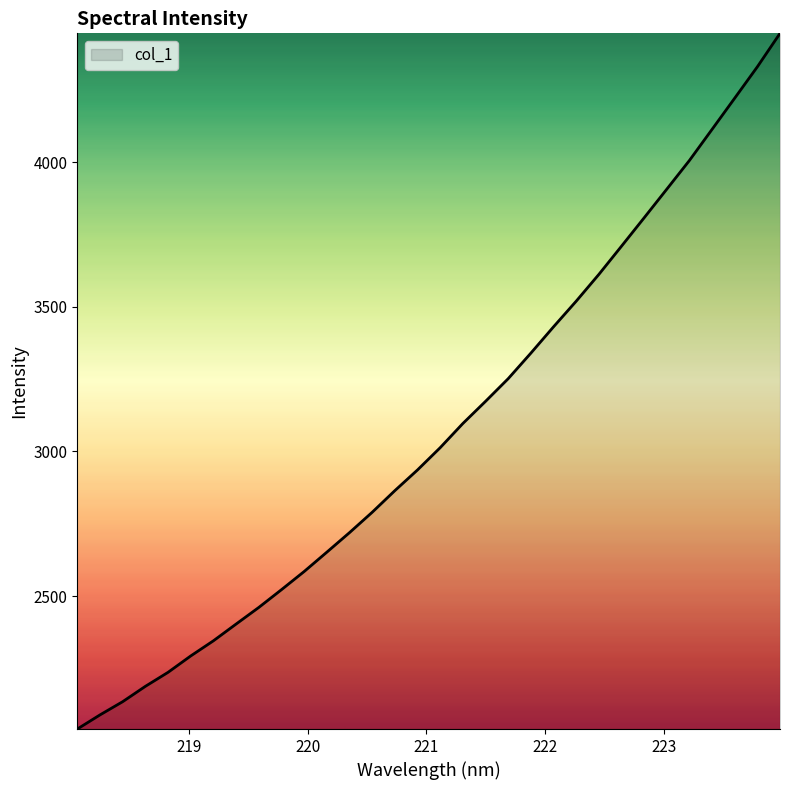

Reading left to right, list all the values displayed in this chart.

2040.9	2089.7	2135.4	2188.4	2236.9	2293.5	2345.9	2403.8	2461.1	2522.5	2585.3	2652.2	2719.7	2790.0	2864.8	2936.4	3013.3	3096.8	3173.3	3251.7	3340.0	3430.9	3519.4	3611.9	3709.5	3807.6	3906.6	4005.9	4113.4	4221.2	4329.6	4445.1